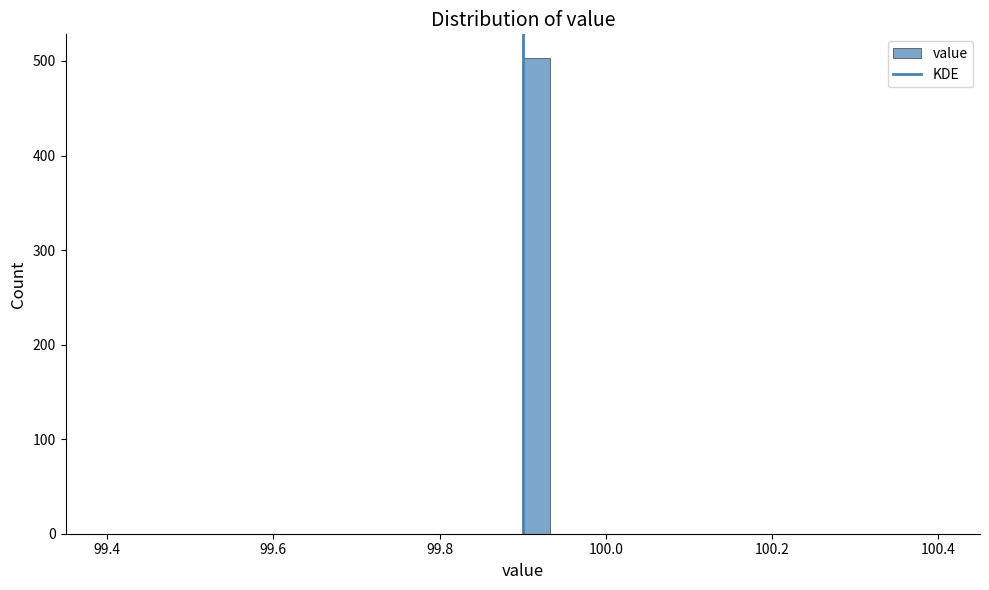

Read against the x-axis, roughly where is the centre of the tallest bar?

99.92